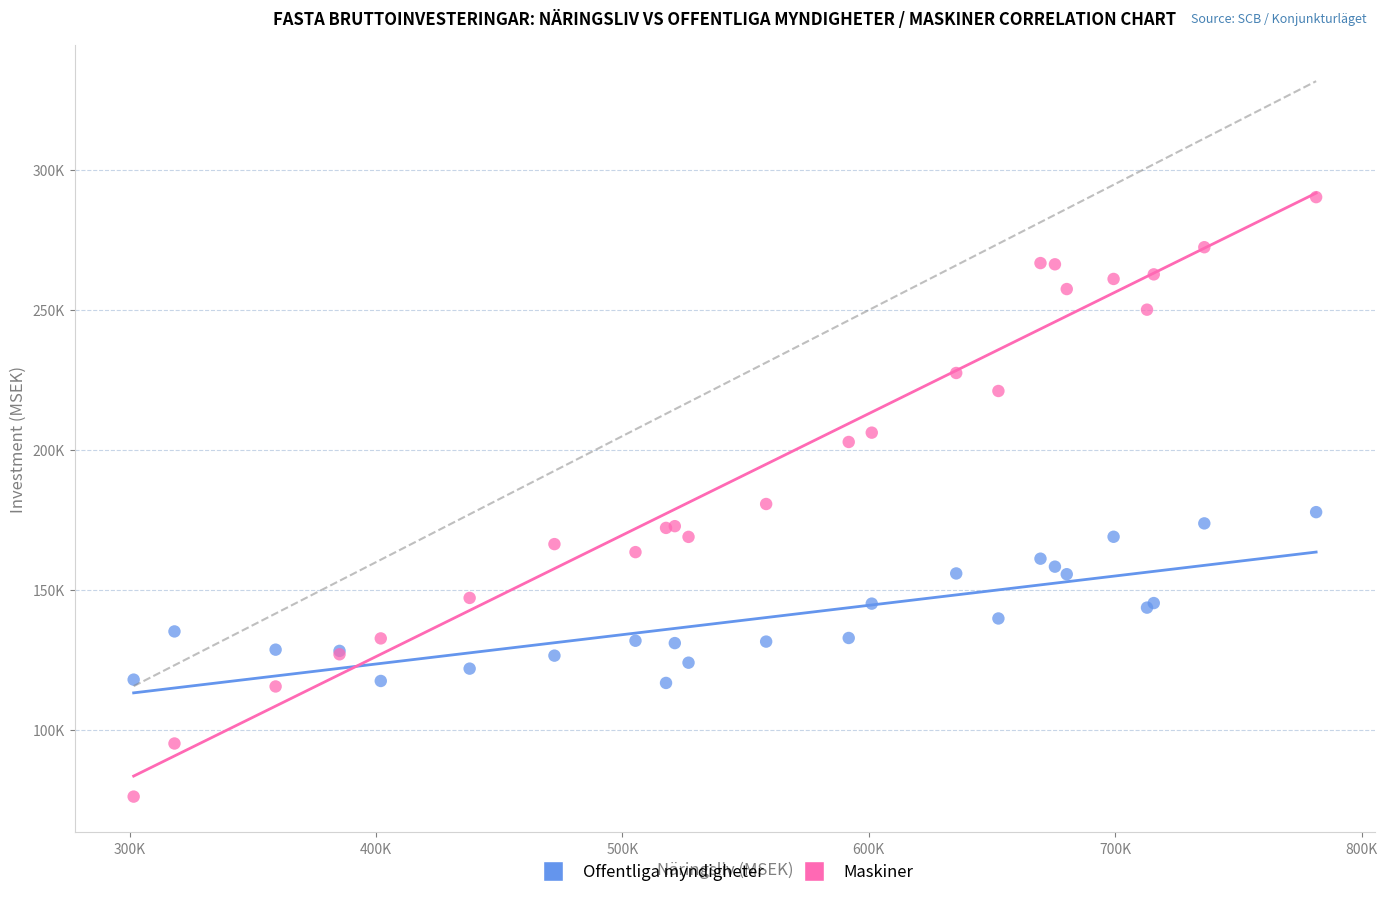

Which series reaches the minimum Y coordinate?

Maskiner